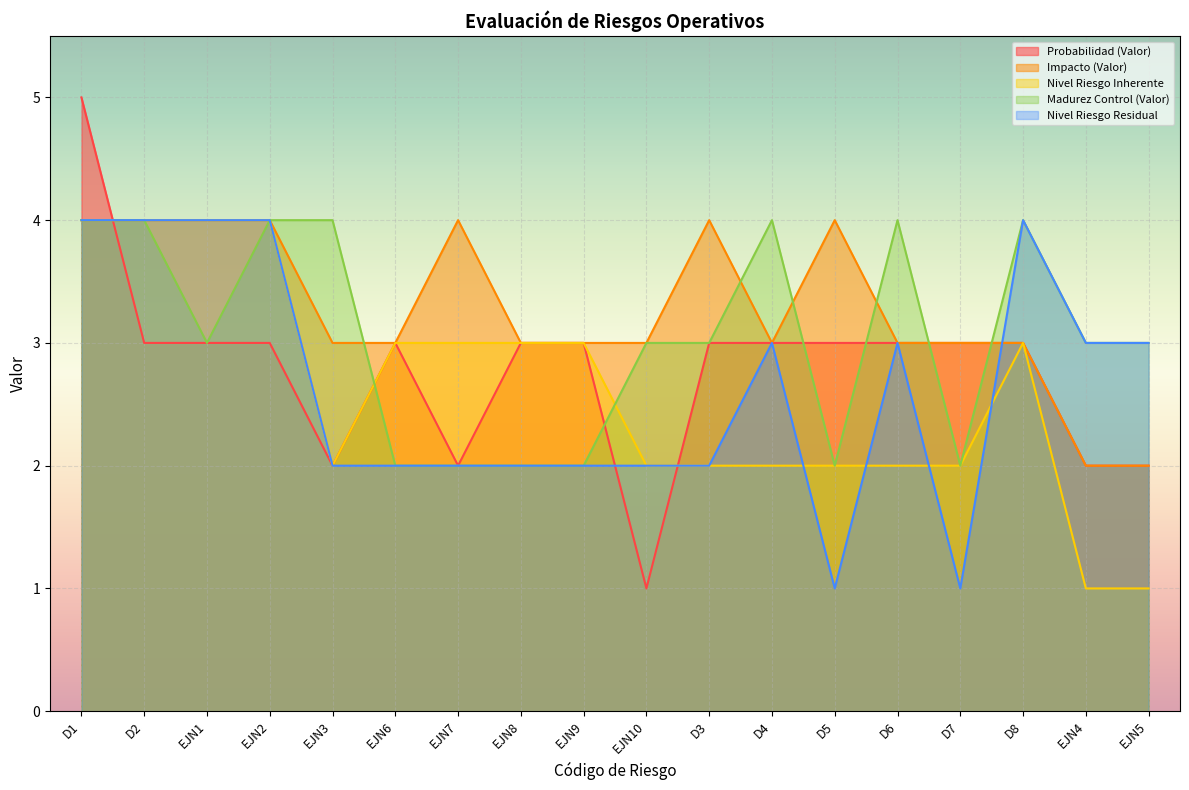

How many Nivel Riesgo Residual values are between 2 and 4?

16